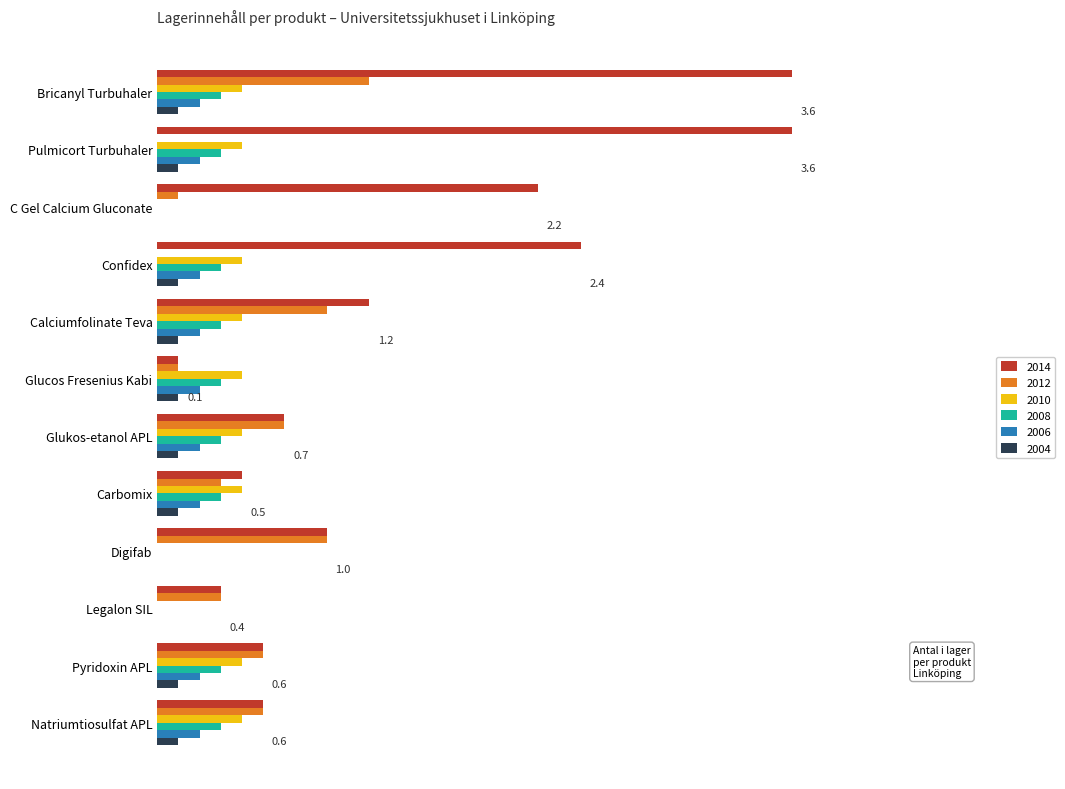

Which has a higher value, Legalon SIL or Calciumfolinate Teva?

Calciumfolinate Teva